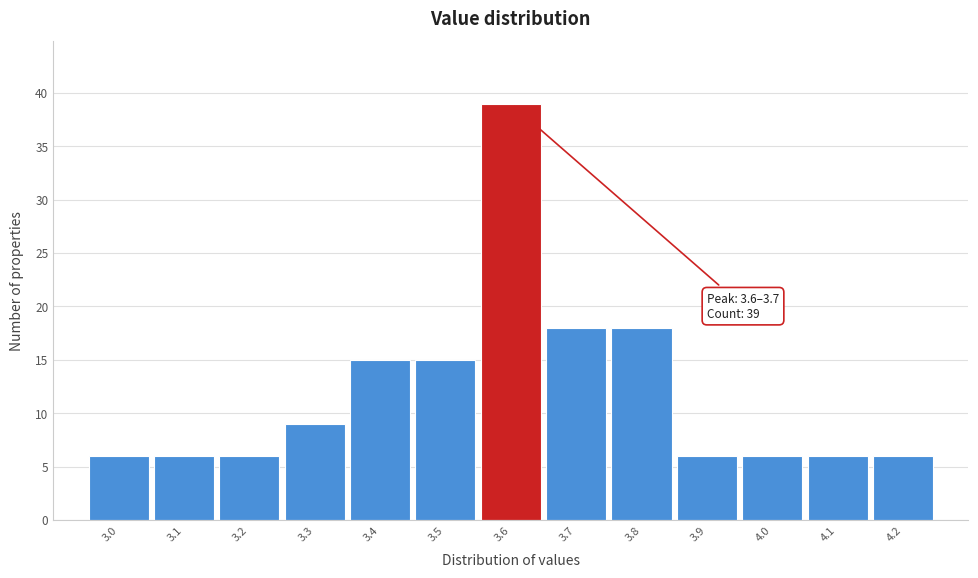

Over which range of the x-axis is the bar tallest?

3.55 to 3.65